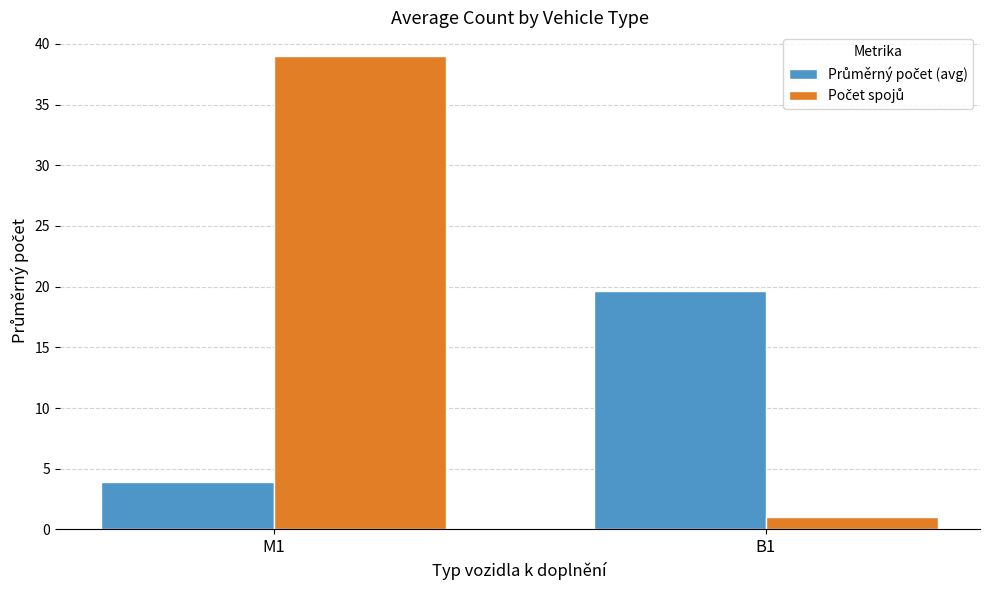

At which category is the sum across all series the highest?

M1